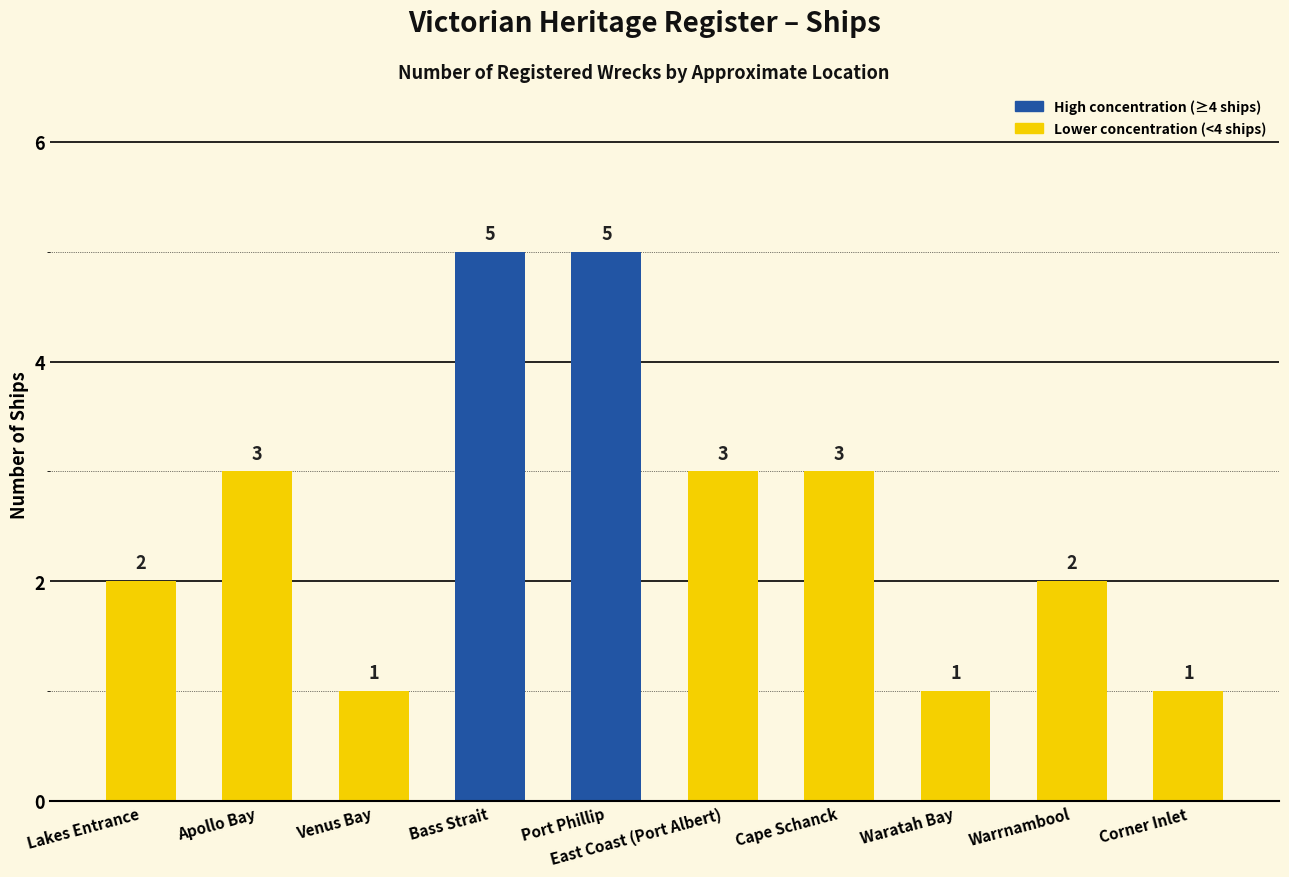

True or false: the data shows 5 at Bass Strait.

True